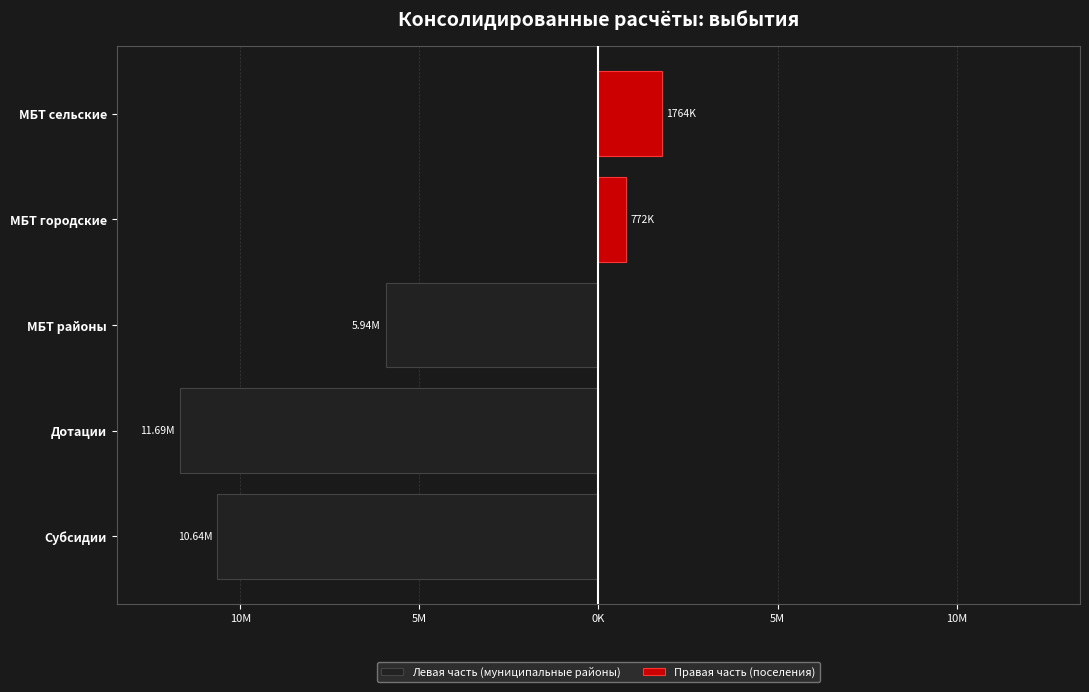

Does the chart contain stacked bars?

No